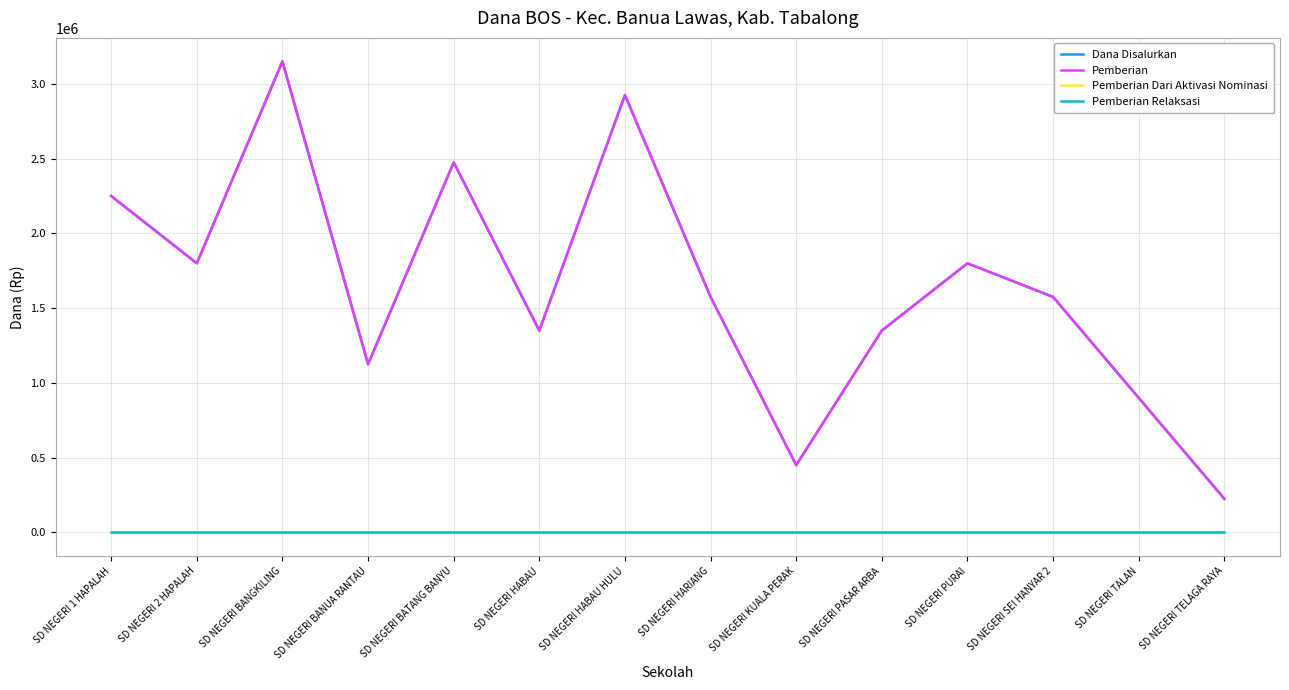

True or false: Pemberian and Pemberian Relaksasi intersect in this chart.

False